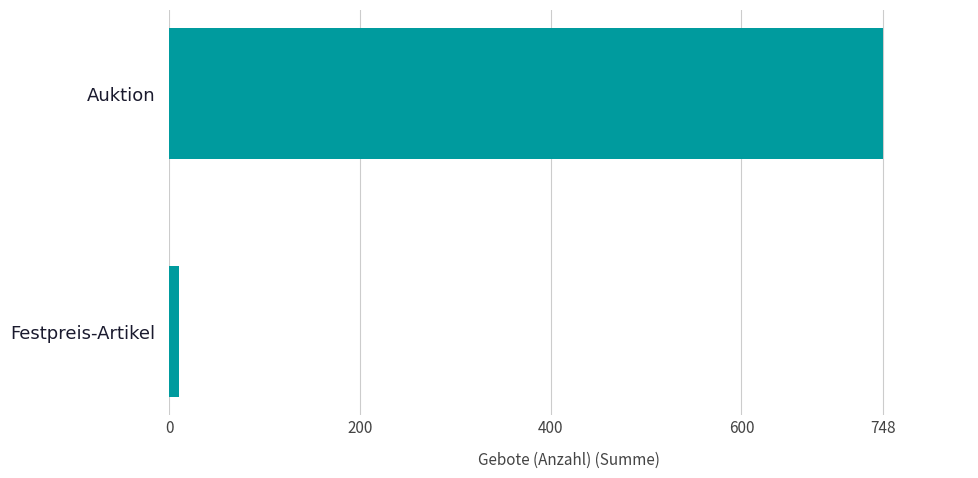

What is the difference between the maximum and minimum values?

738